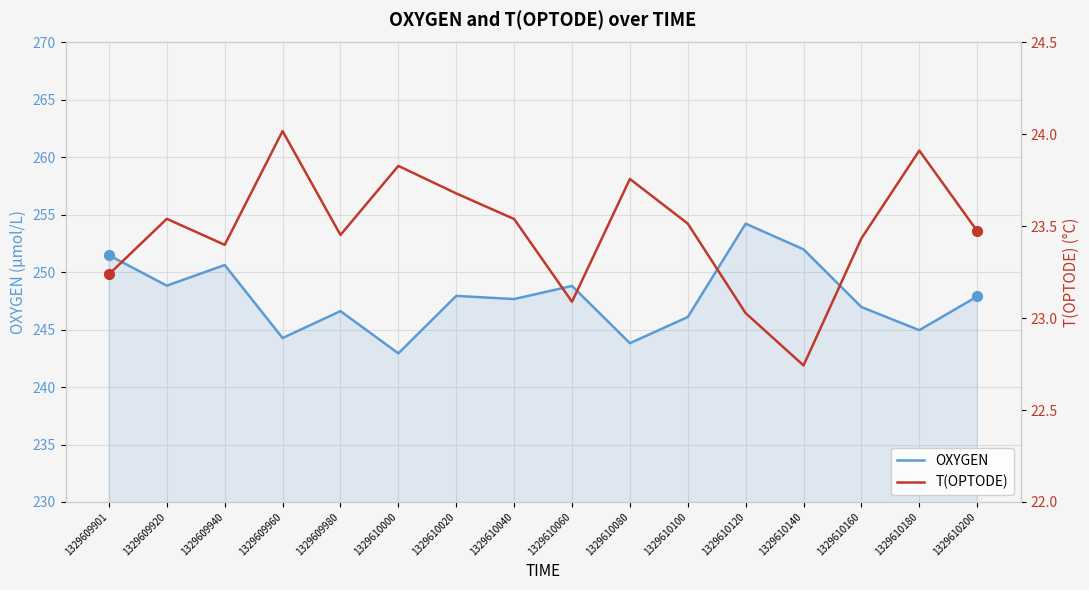

What is the total value across all series at 1329609960?

268.3